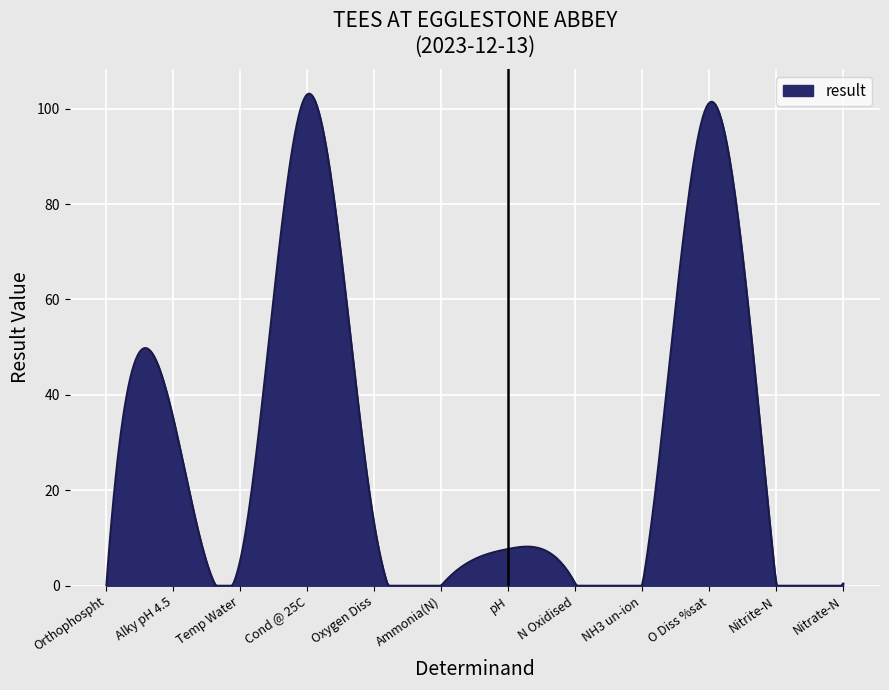

What is the maximum value shown in the chart?

103.1